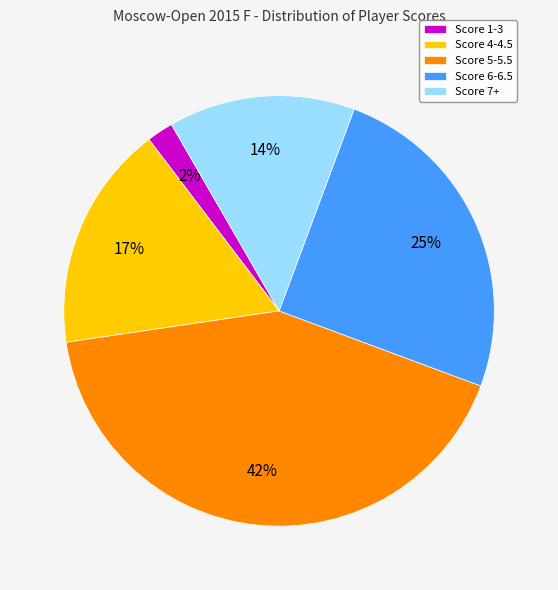

Do Score 6-6.5 and Score 1-3 together represent more than half of the pie?

No